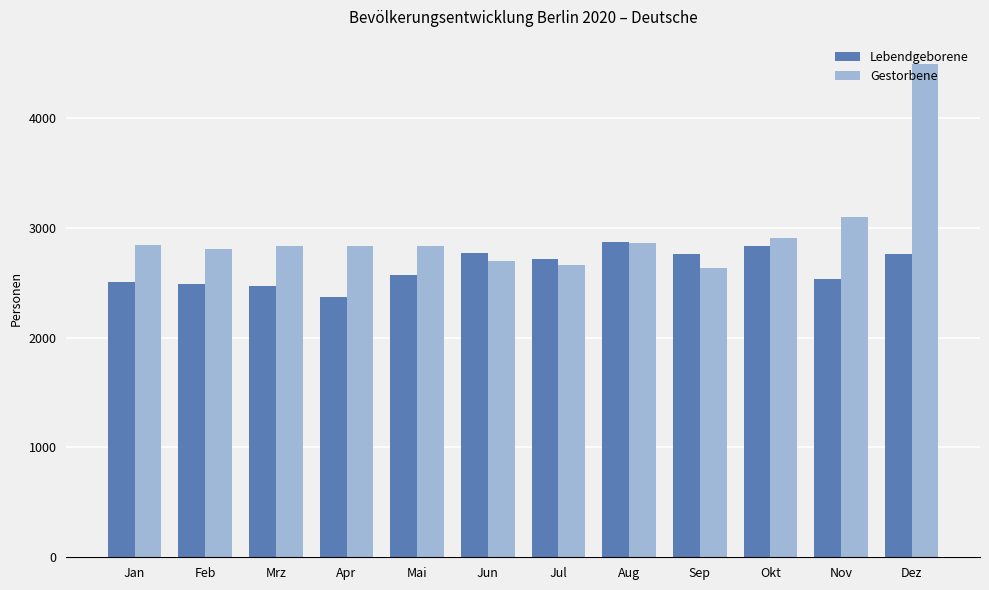

What is the difference between the maximum and second lowest values in the Lebendgeborene series?

401